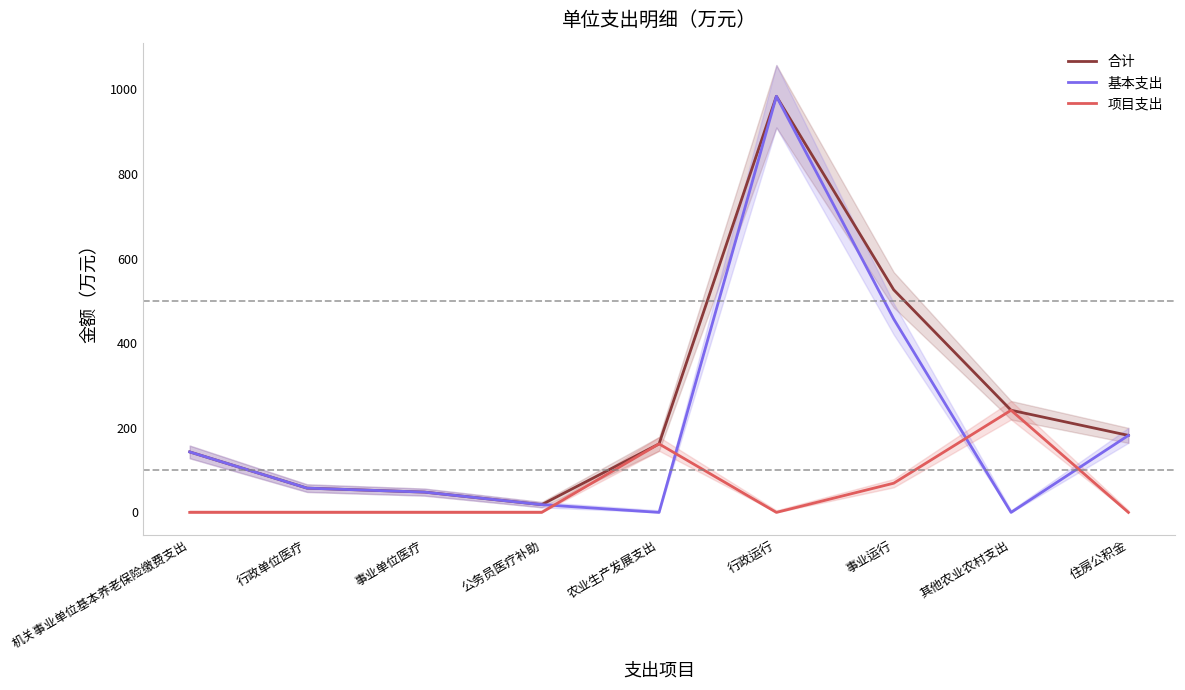

Does the chart display data point markers on the line(s)?

No